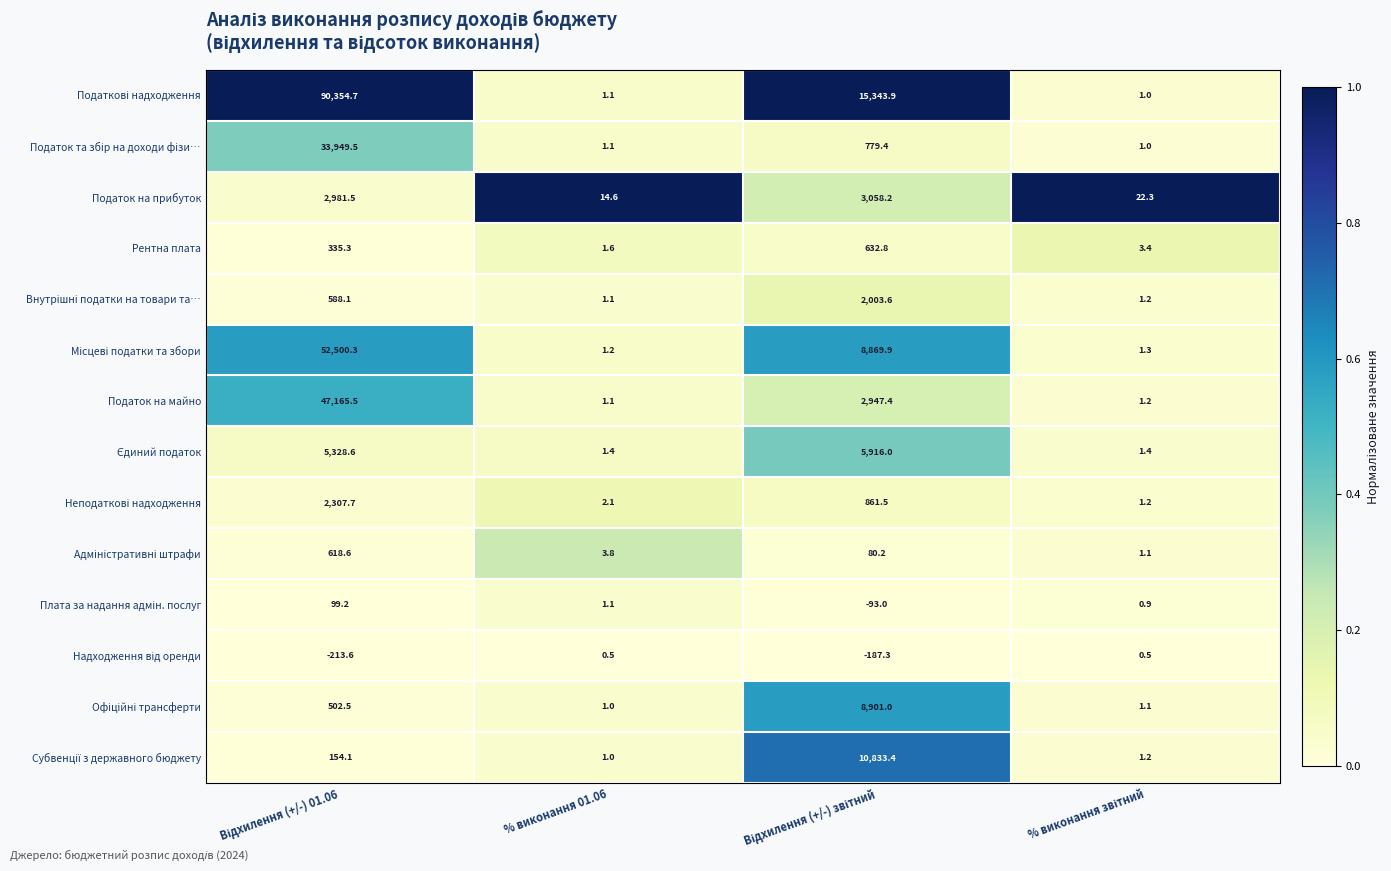

What is the minimum value shown in the chart?

-213.6